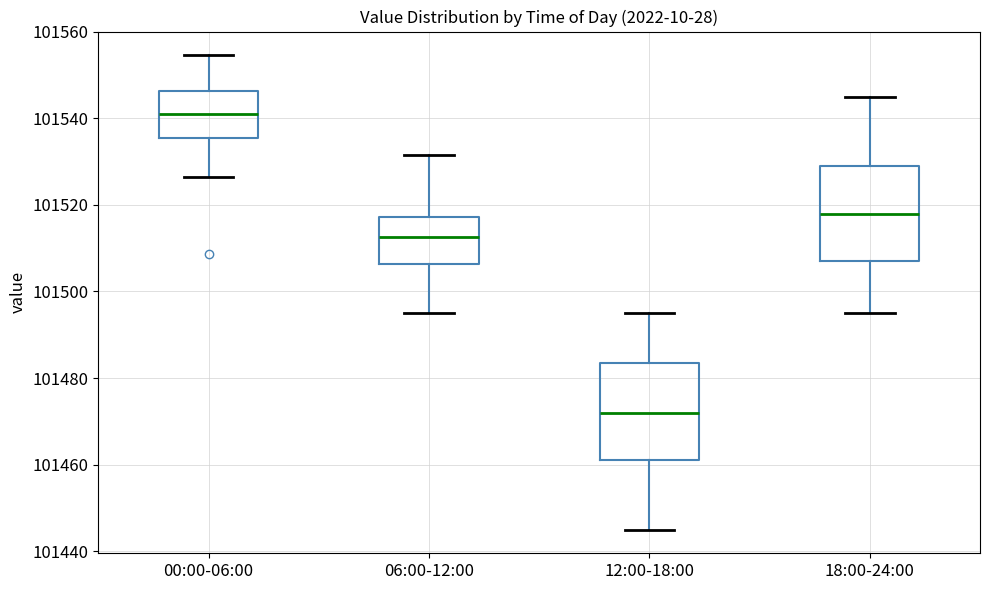

Which box has the highest median line?

00:00-06:00